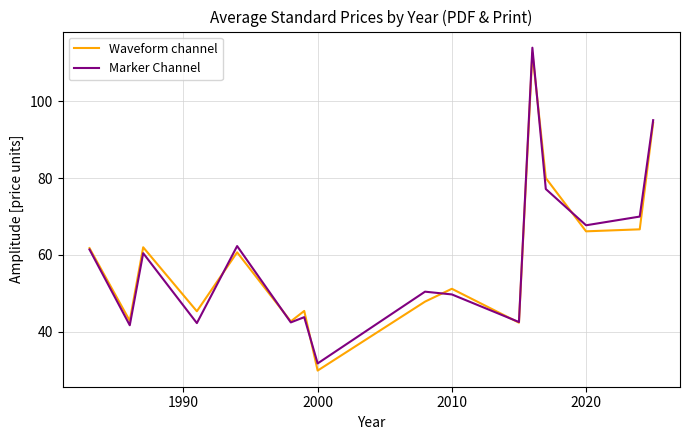

What is the lowest value of the Waveform channel series?

29.8